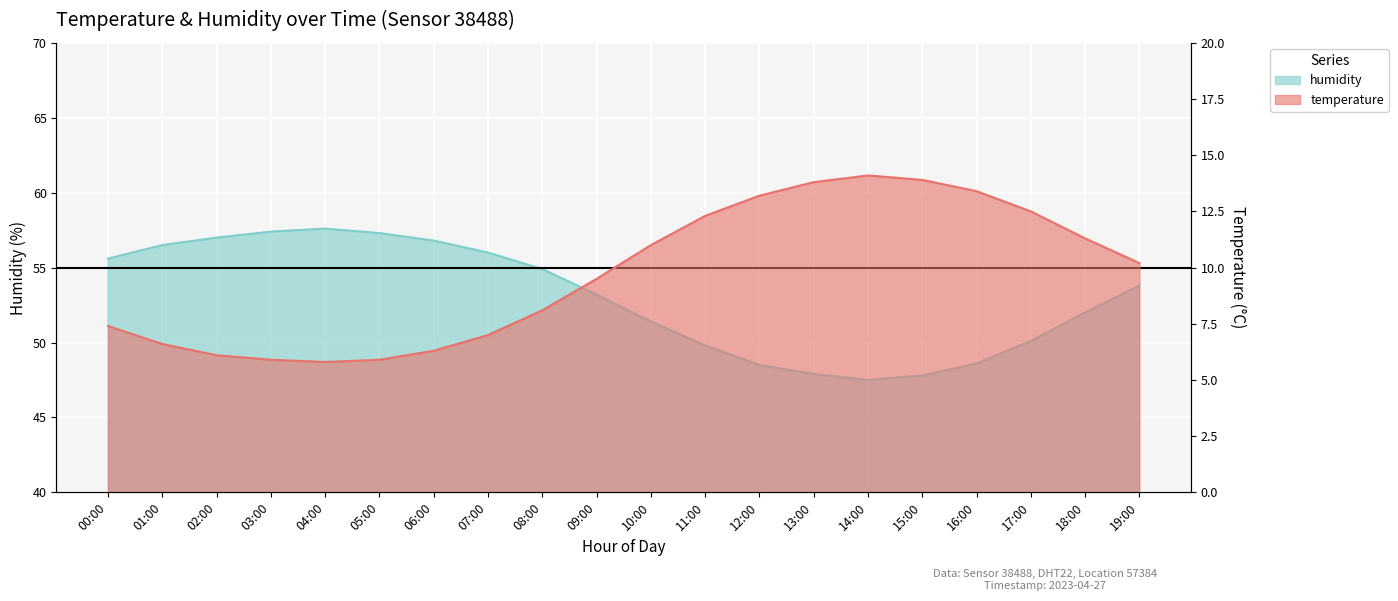

Is it true that temperature equals 10.2 at 19:00?

True